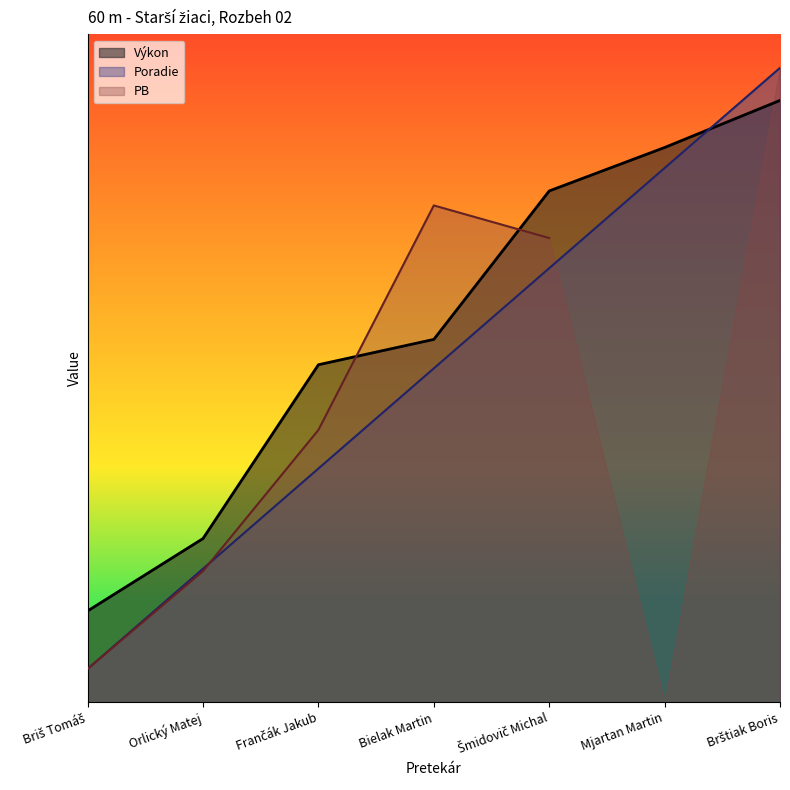

What is the average value of the Výkon series?

5.6